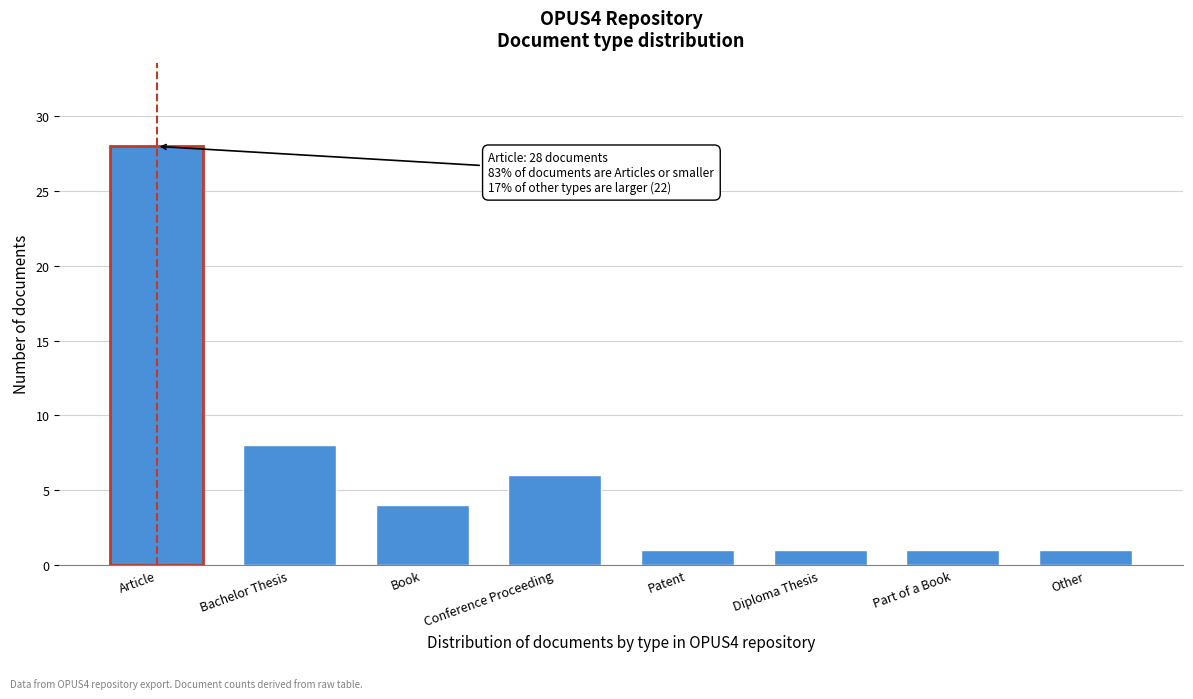

Reading left to right, list all the values displayed in this chart.

28	8	4	6	1	1	1	1